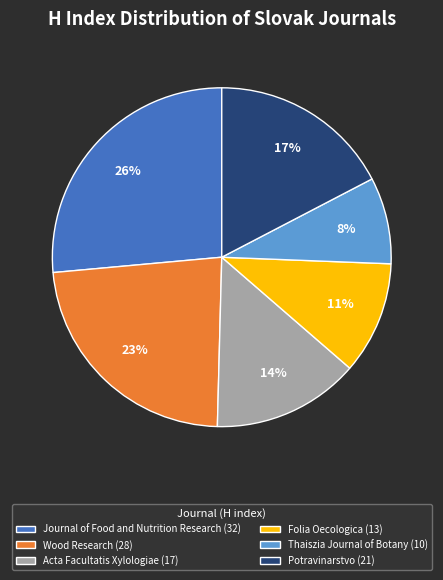

Is it true that Wood Research (28) is 31% of the pie?

False